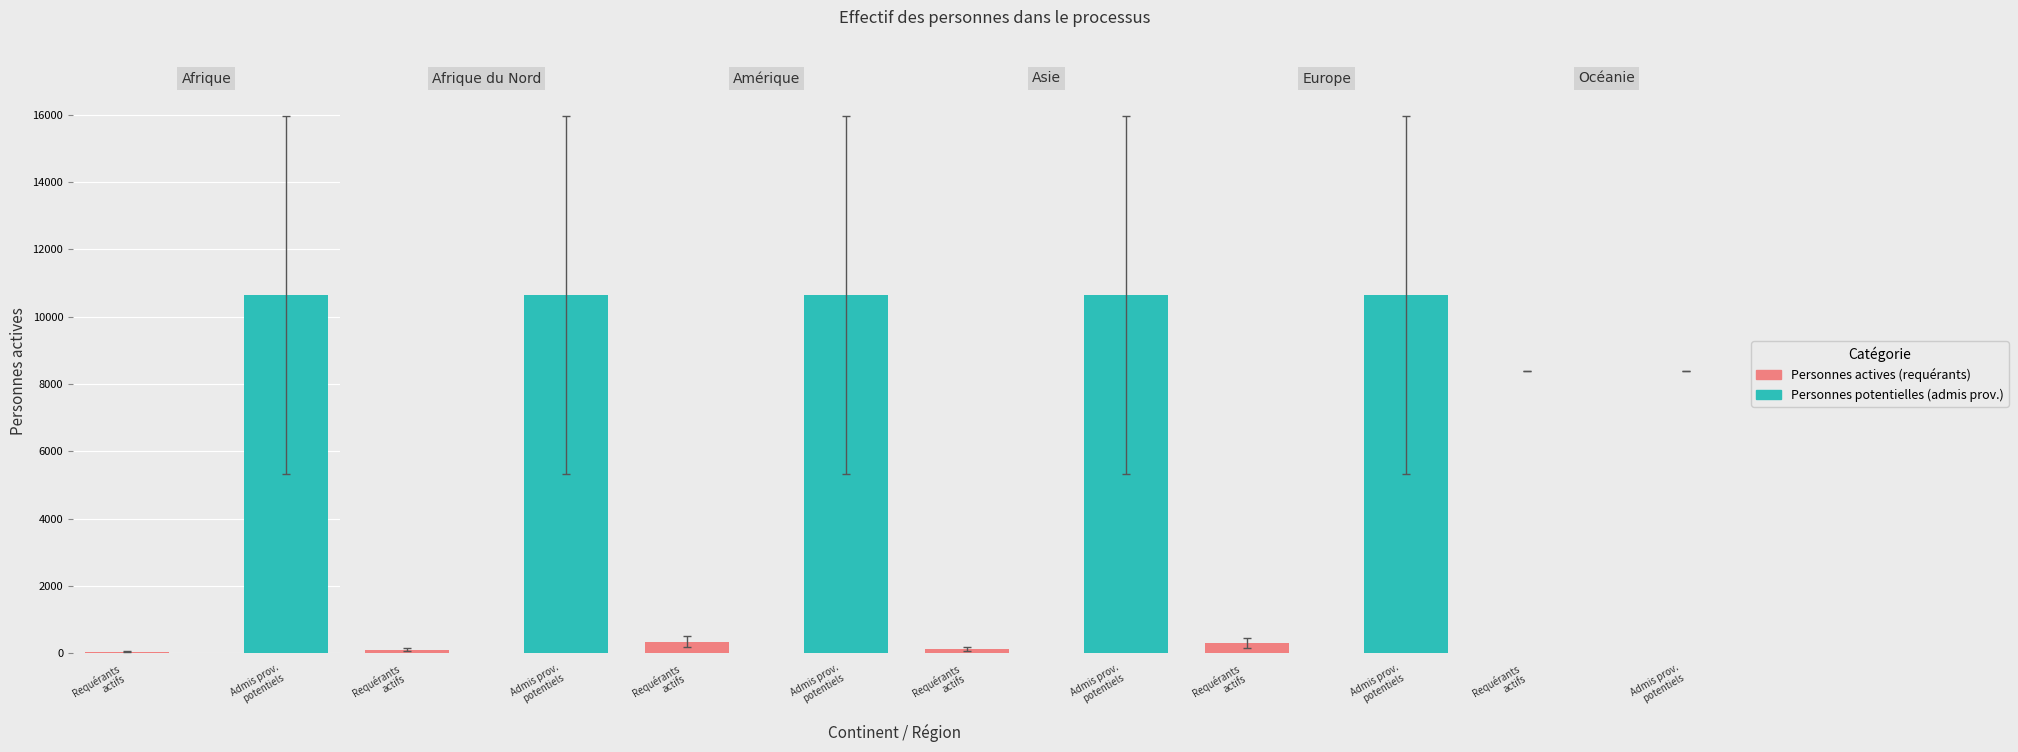

Is it true that Personnes actives (requérants) equals -121 at Océanie?

False